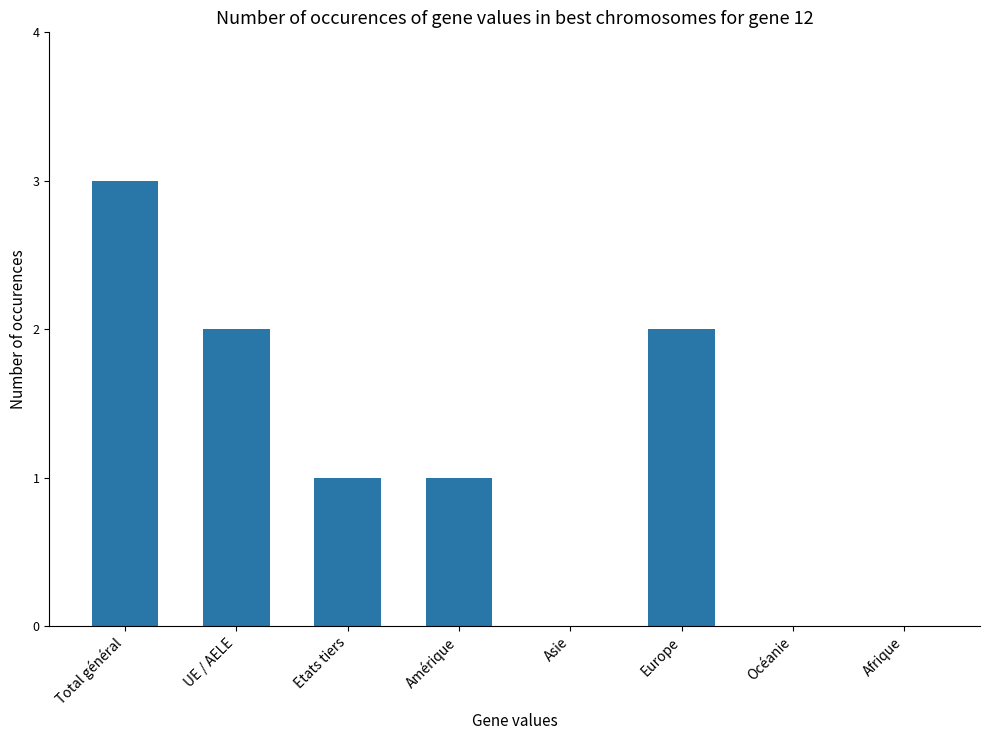

What is the sum of all values?

9